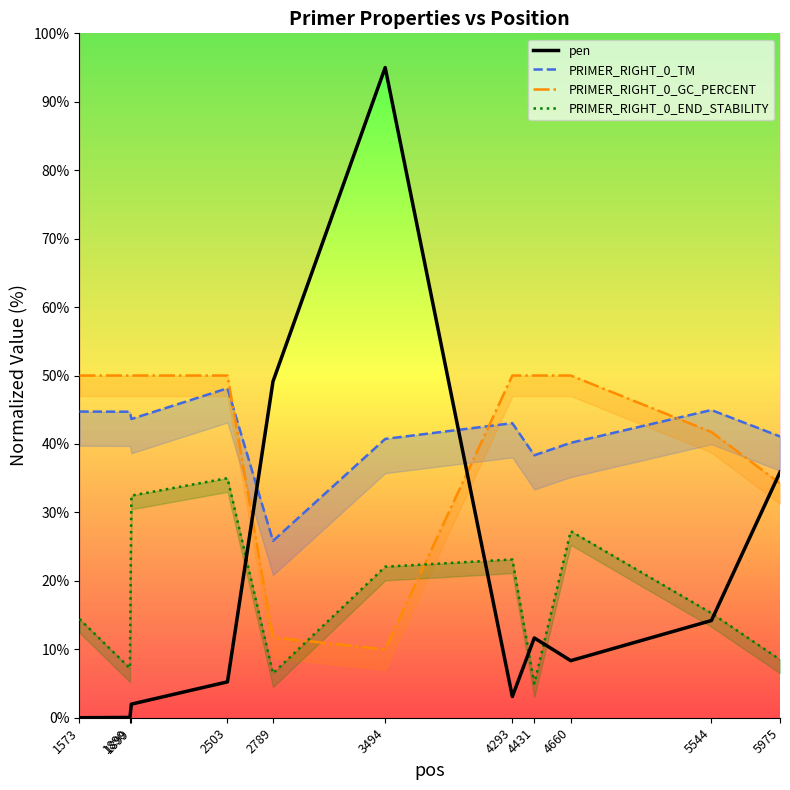

Is it true that pen equals 5.2 at 2503?

True